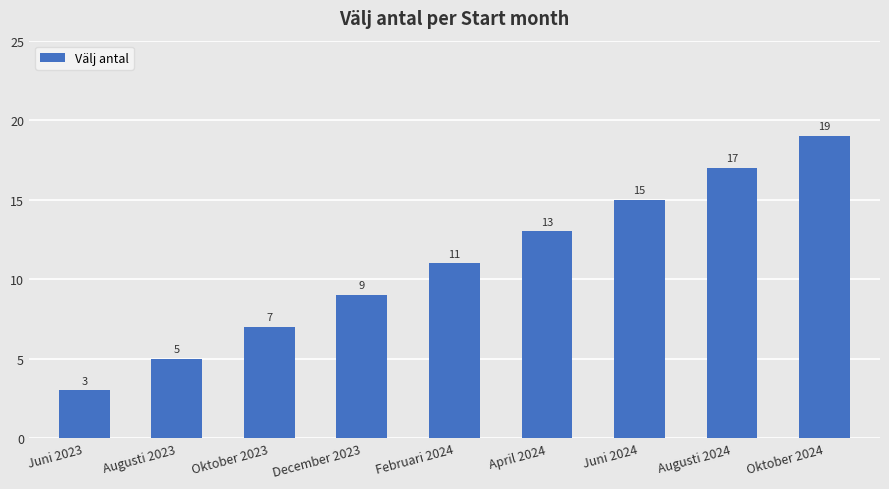

What is the label of the 5th bar from the right?

Februari 2024